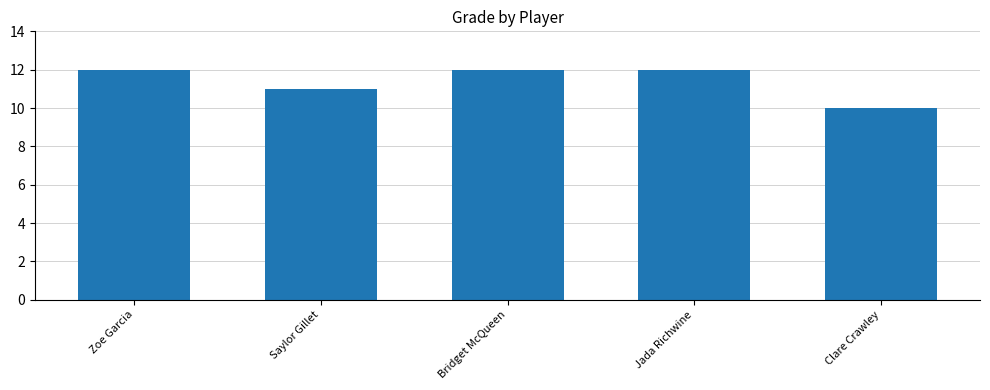

What position from the right is Zoe Garcia?

5